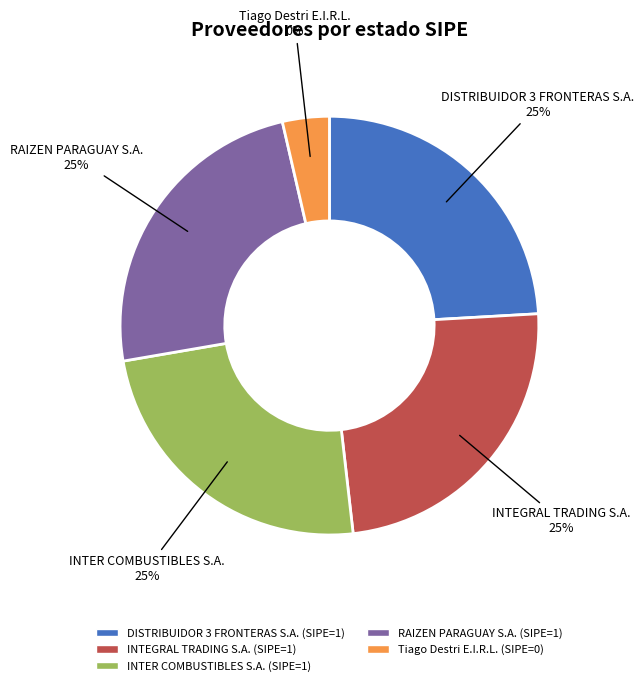

Rank the categories by value from highest to lowest.

DISTRIBUIDOR 3 FRONTERAS S.A., INTEGRAL TRADING S.A., INTER COMBUSTIBLES S.A., RAIZEN PARAGUAY S.A., Tiago Destri E.I.R.L.